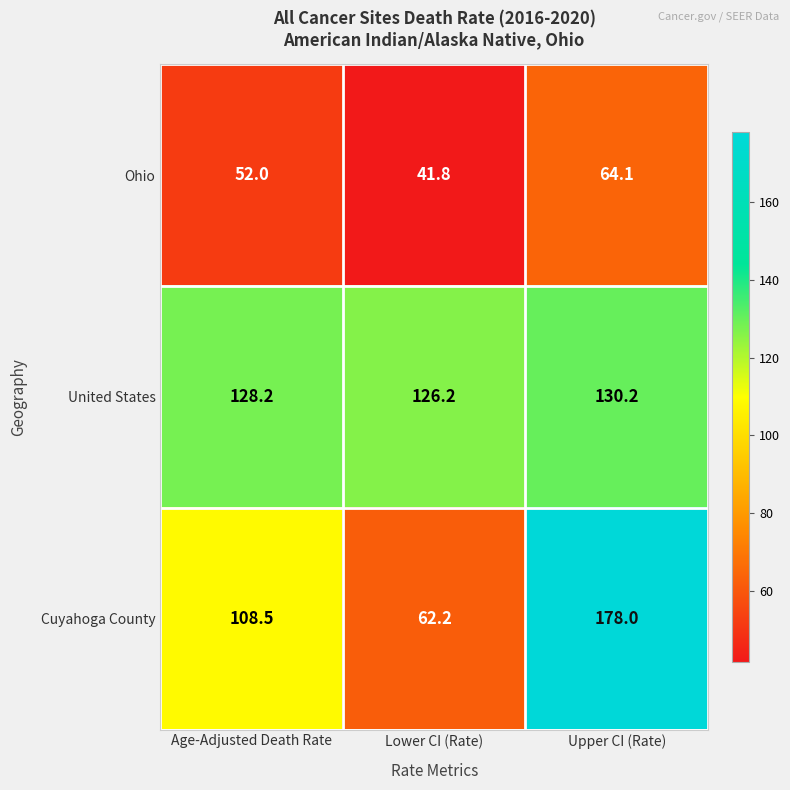

At how many categories does at least one series exceed 87?

3